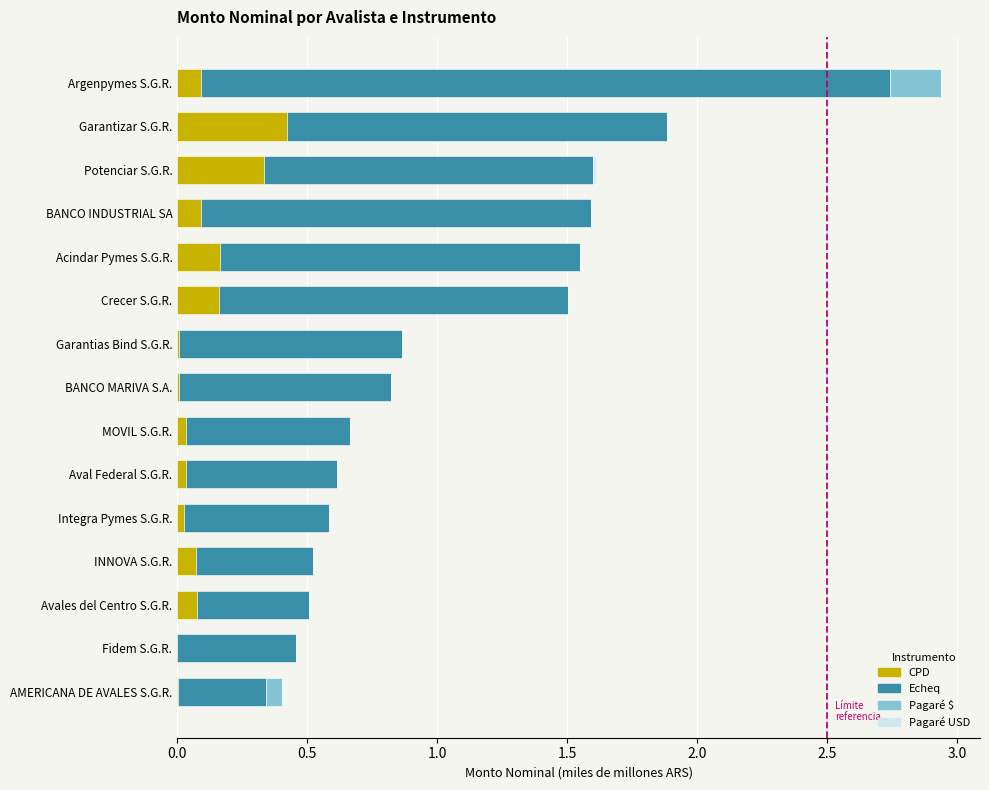

What is the total value across all series at BANCO INDUSTRIAL SA?

1.6